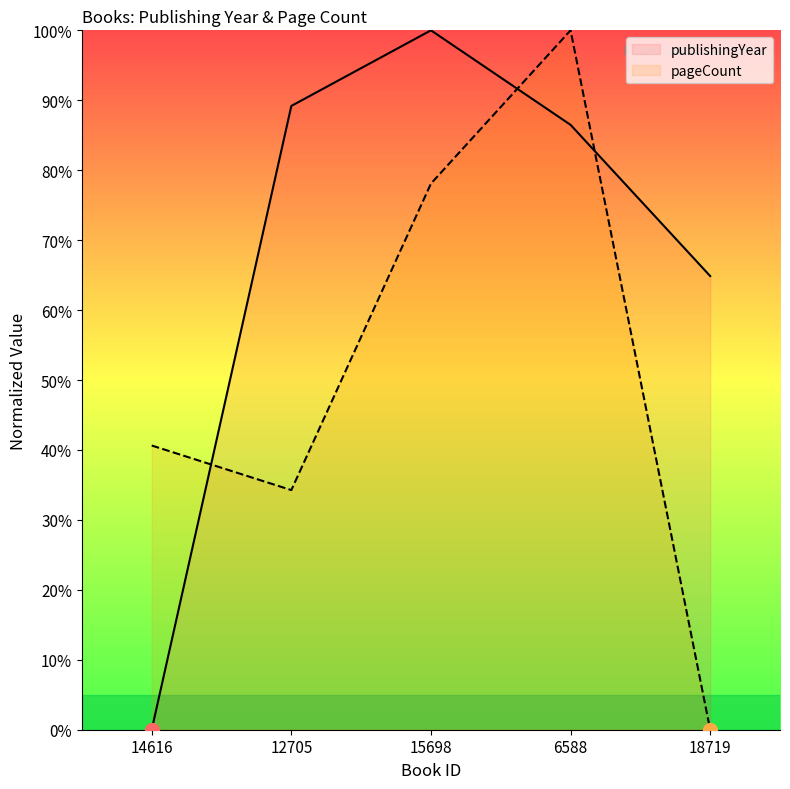

What is the total value across all series at 15698?

178.1